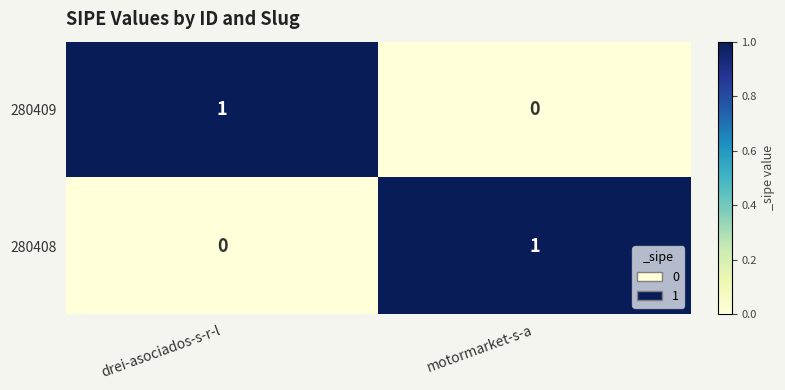

Rank the categories by 280408 value from highest to lowest.

motormarket-s-a, drei-asociados-s-r-l